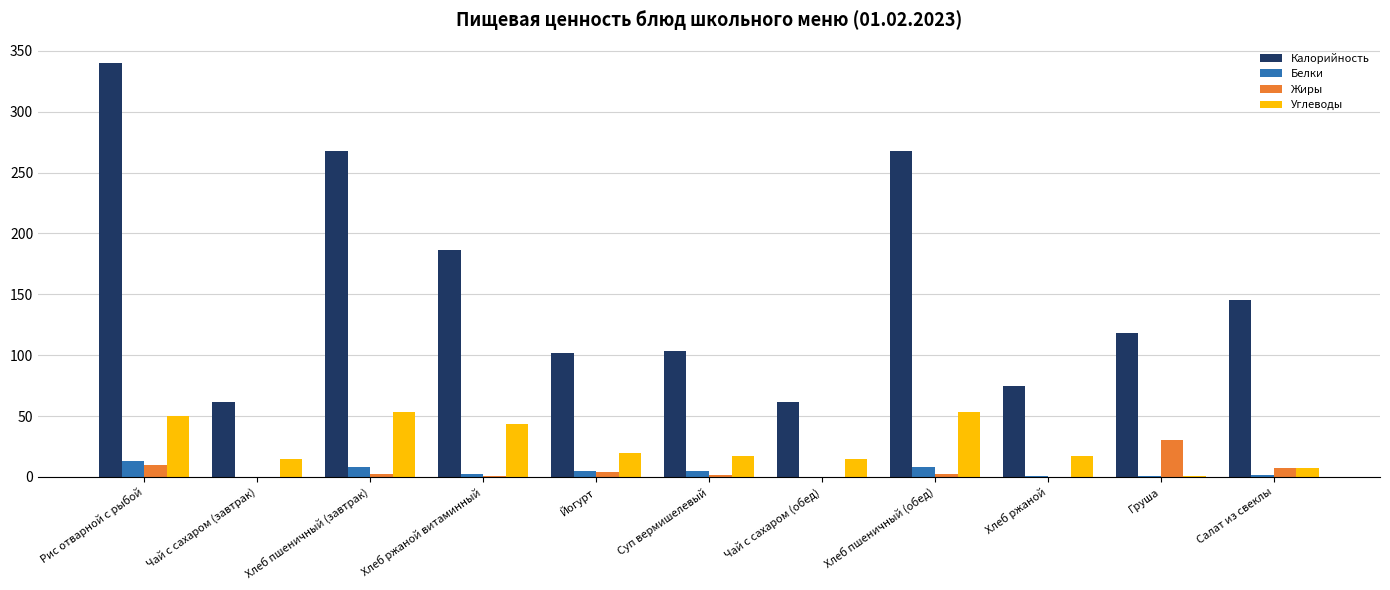

How many categories are shown in the chart?

11